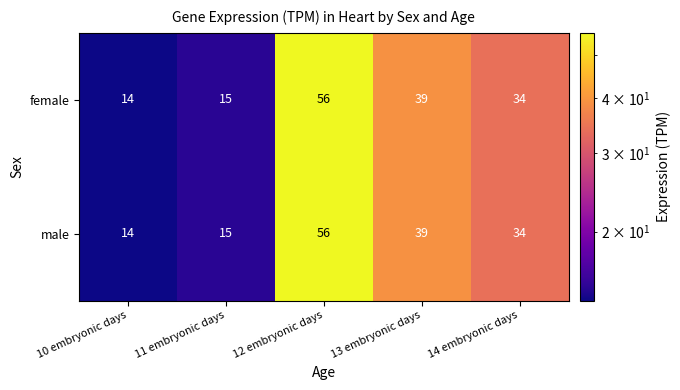

What is the sum of all female values?

158